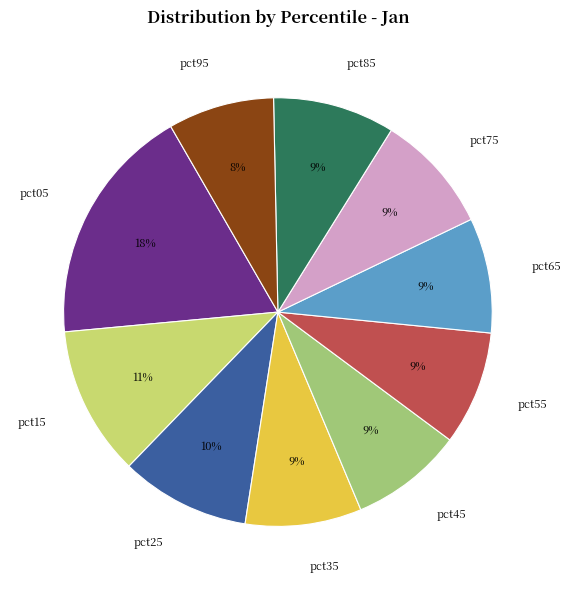

Approximately how many times larger is the value at pct45 compared to pct15?

0.8